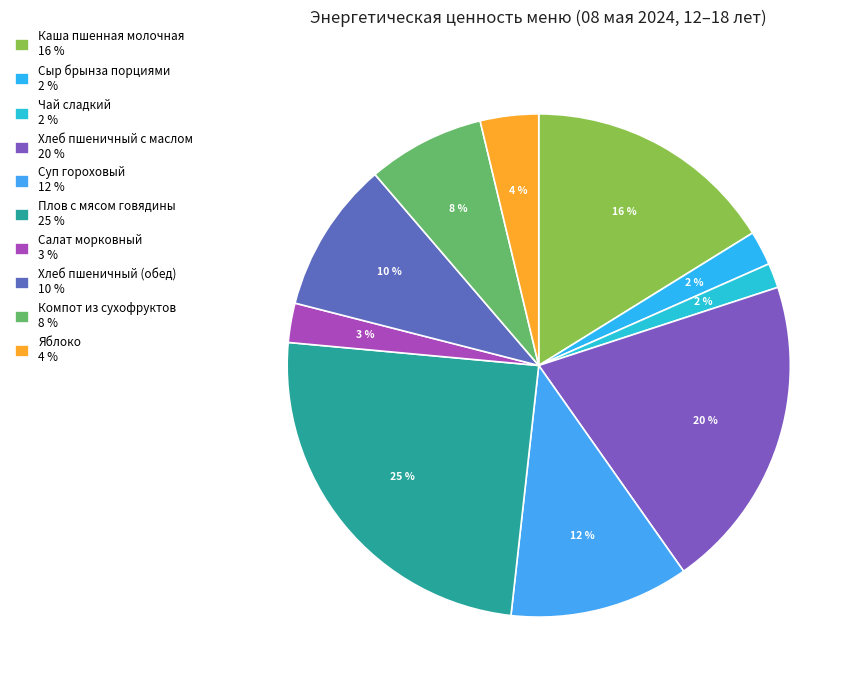

To the nearest percent, what percentage of the pie is Суп гороховый?

12%